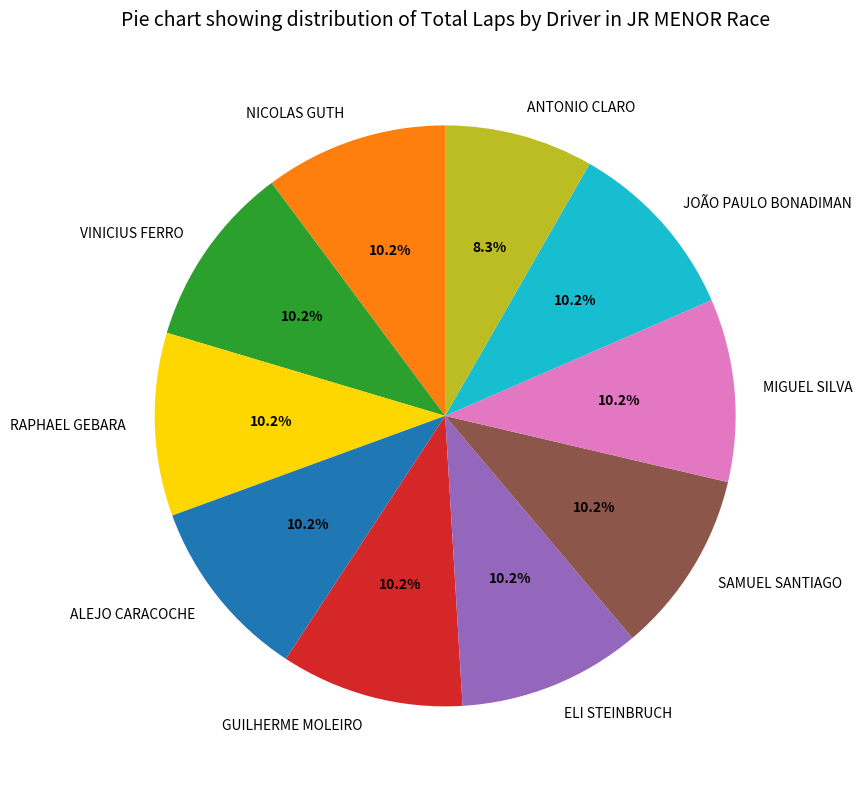

Do ALEJO CARACOCHE and ELI STEINBRUCH together represent more than half of the pie?

No